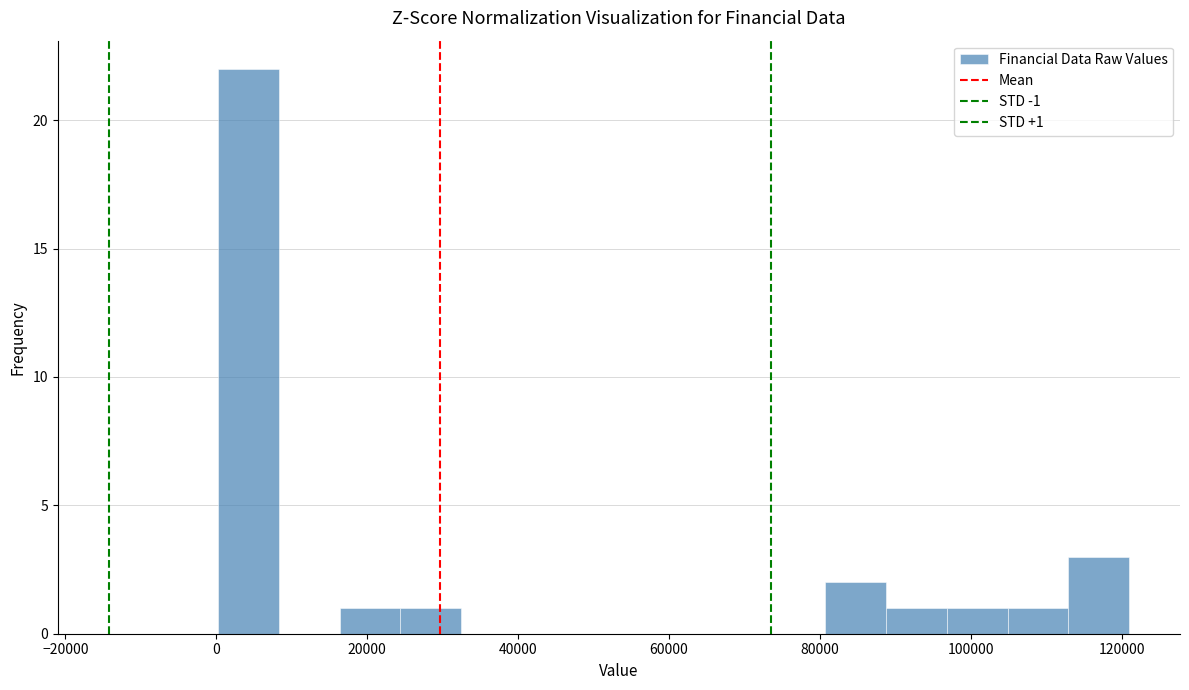

Which range on the x-axis has the tallest bar?

0 to 8000